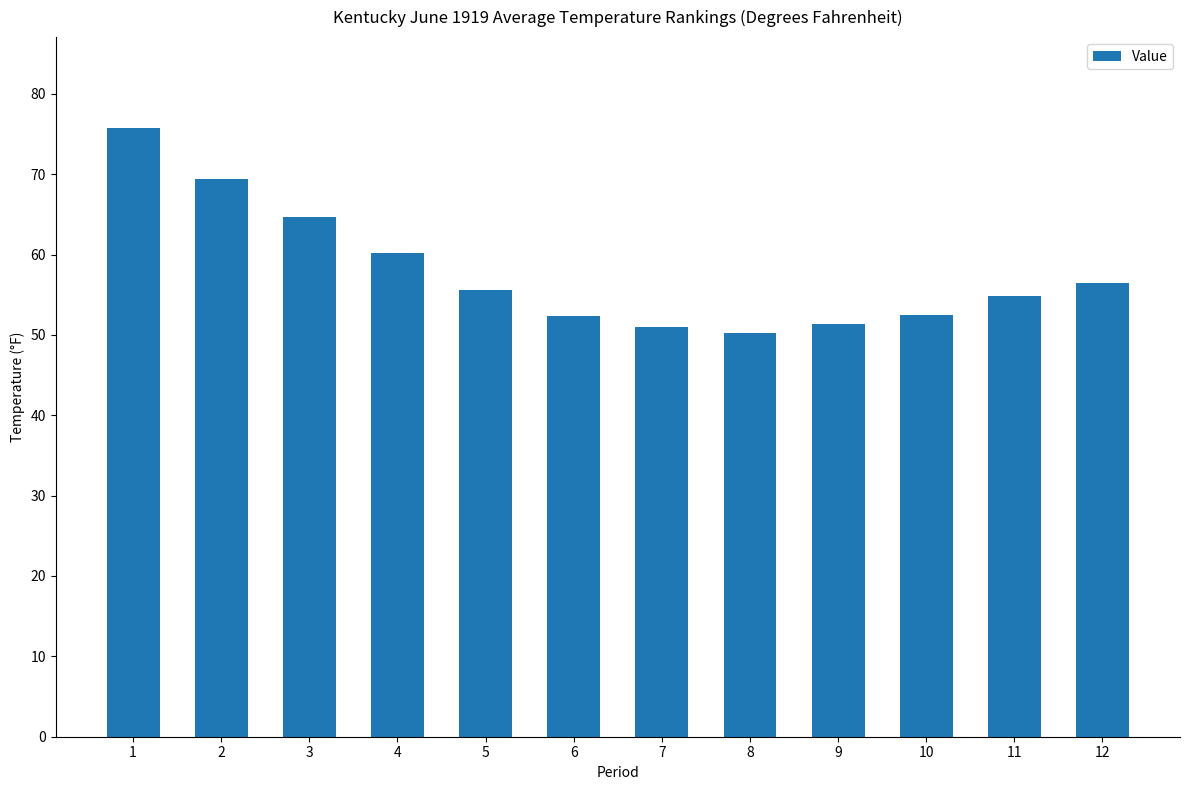

What is the change in value from 5 to 9?

-4.2